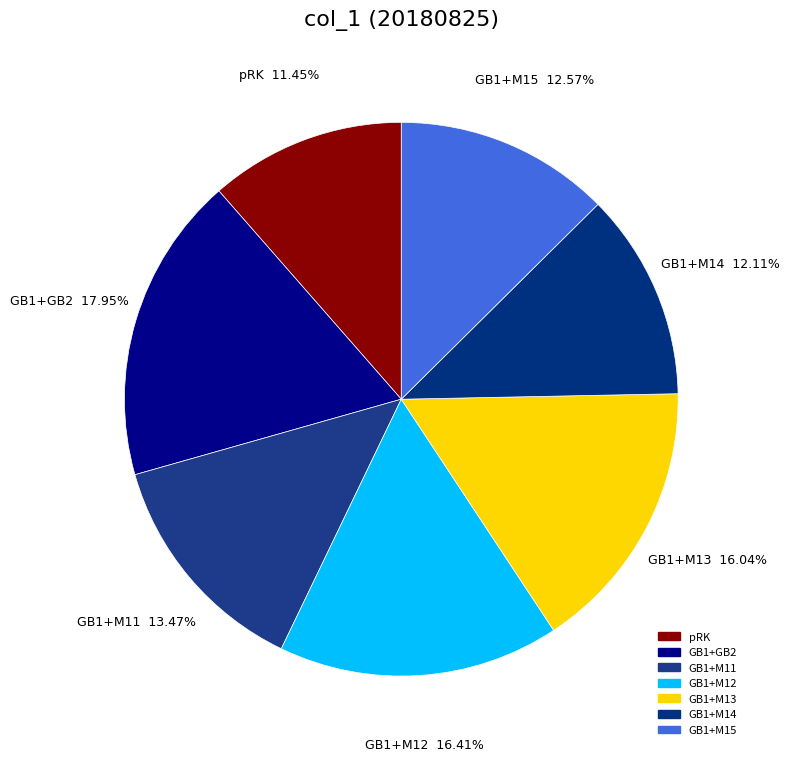

What is the ratio of the value at GB1+M12 to the value at GB1+M14?

1.4